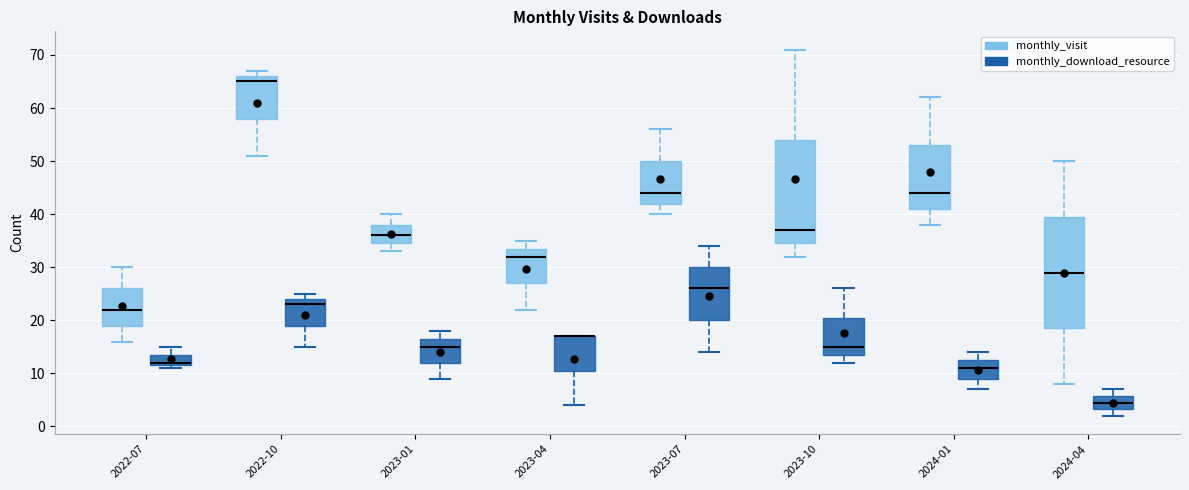

Comparing the boxes themselves (not the whiskers), which one is the tallest?

2024-04 (monthly_visit)